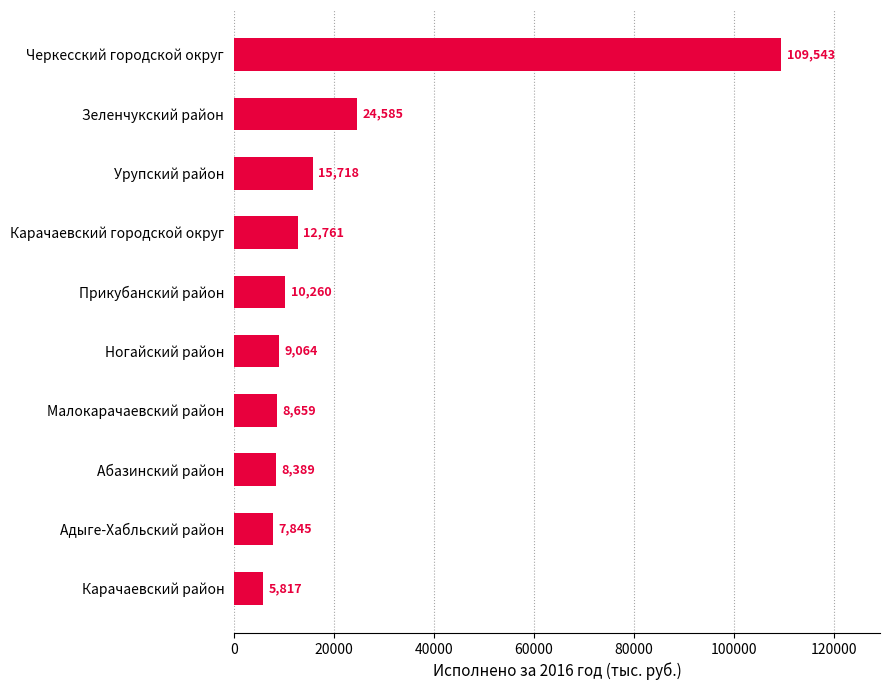

Approximately how many times larger is the value at Карачаевский городской округ compared to Абазинский район?

1.5